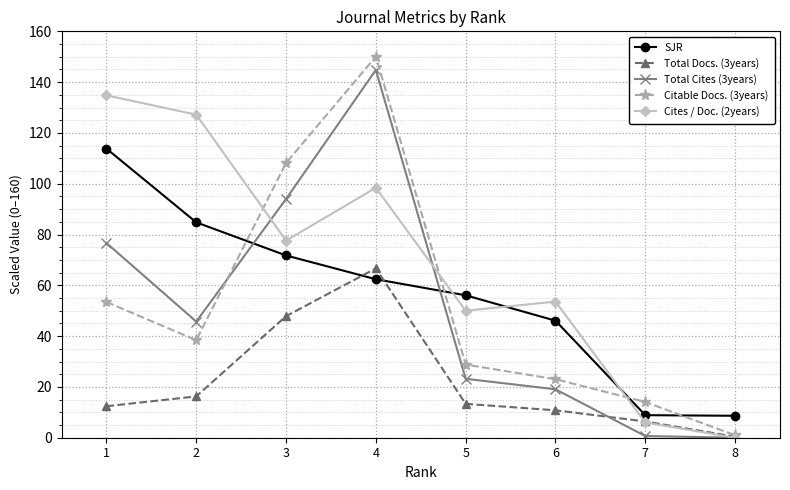

How many interior local peaks does the Total Docs. (3years) series have?

1